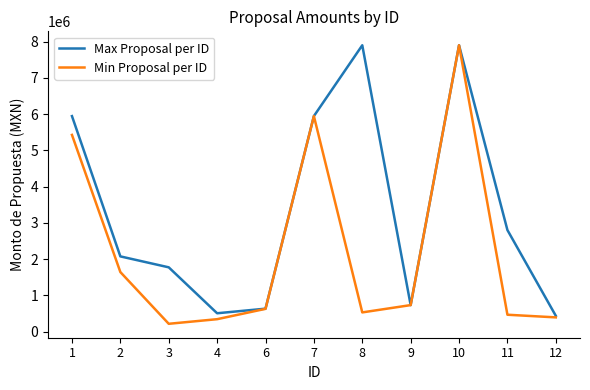

Where is the first local minimum for Max Proposal per ID?

4